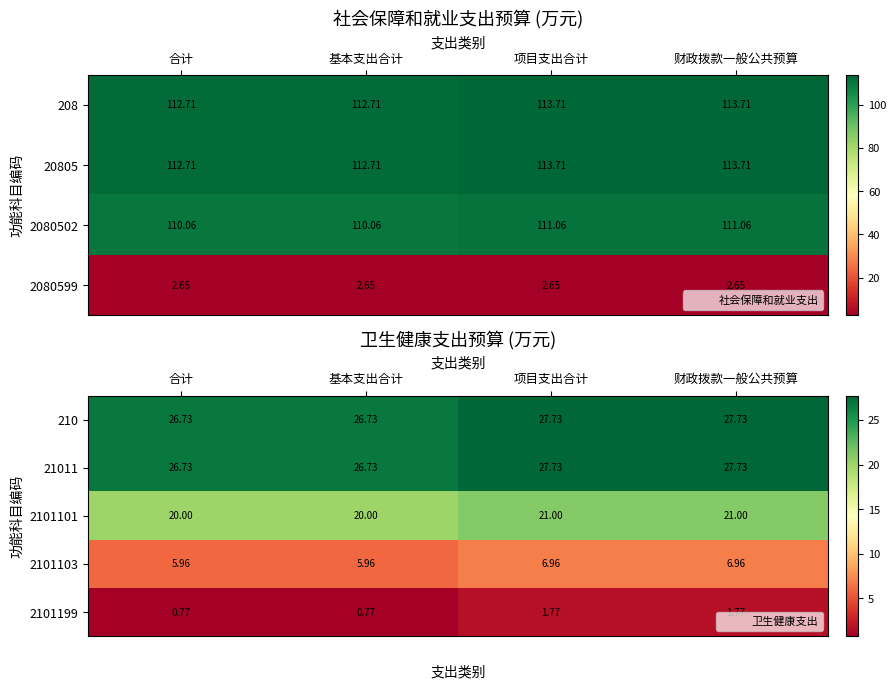

Which series changed the most between 基本支出合计 and 财政拨款一般公共预算?

210